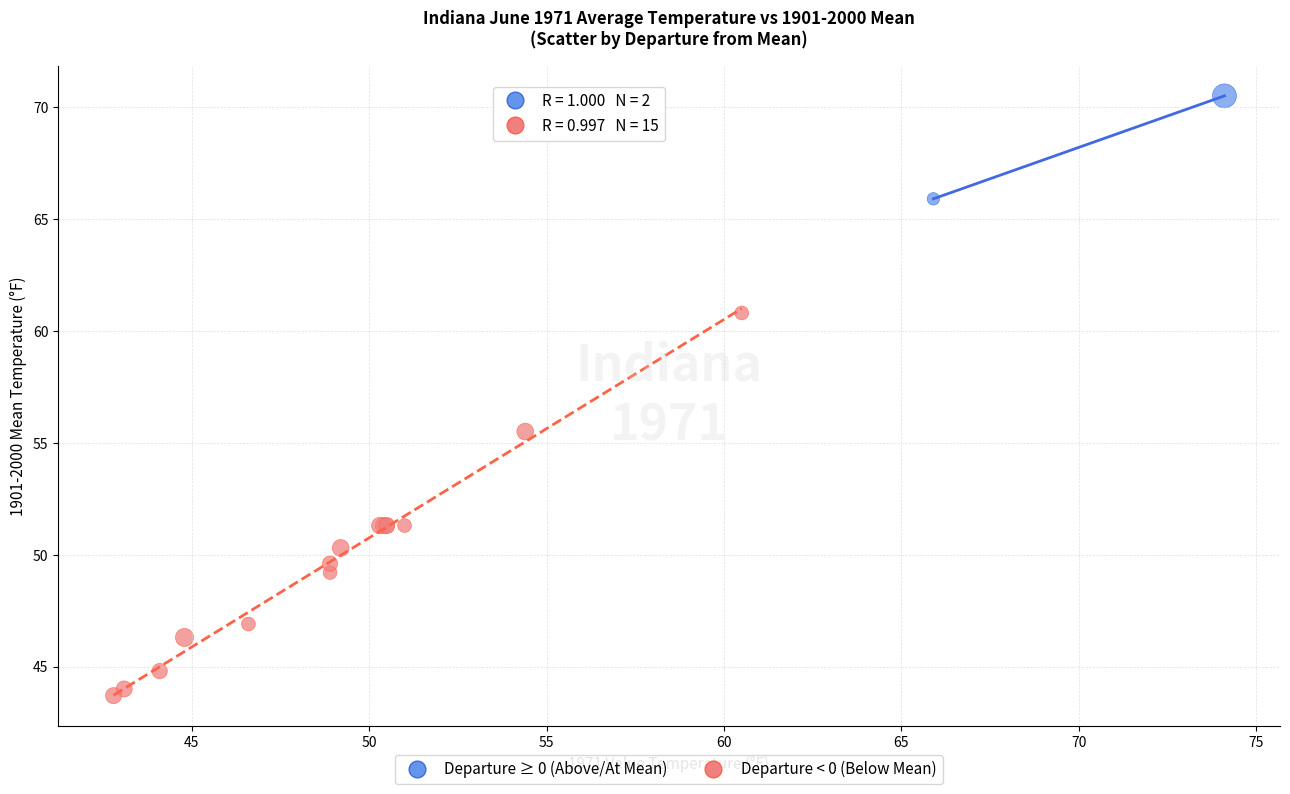

What are all the series names shown in the legend?

Departure ≥ 0 (Above/At Mean), Departure < 0 (Below Mean)